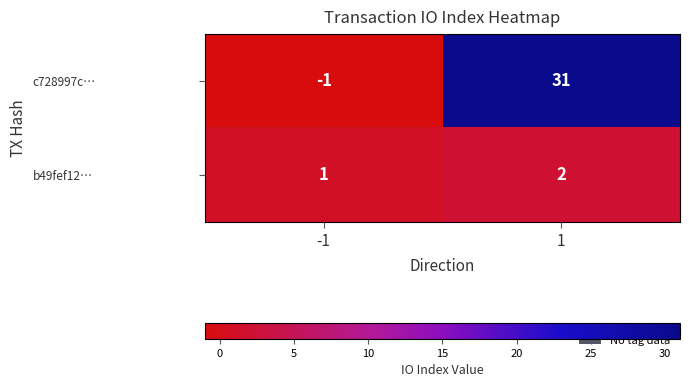

What is the average value of the c728997c… series?

15